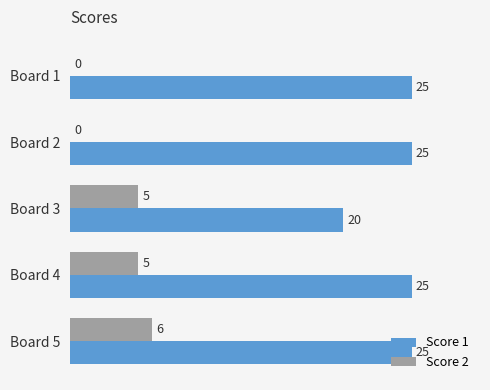

What is the sum of all Score 2 values?

16